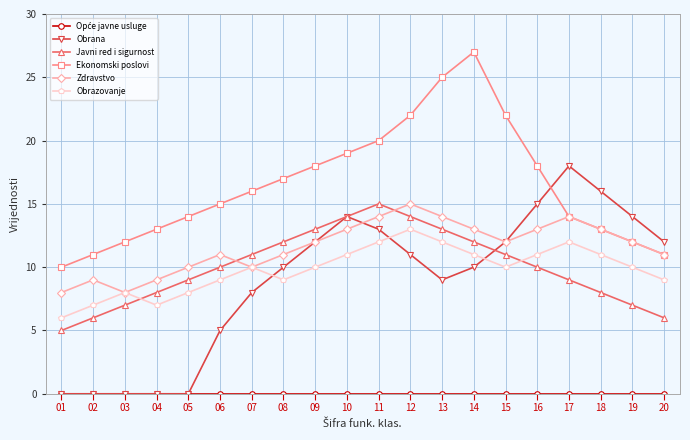

How many series are shown in this chart?

6